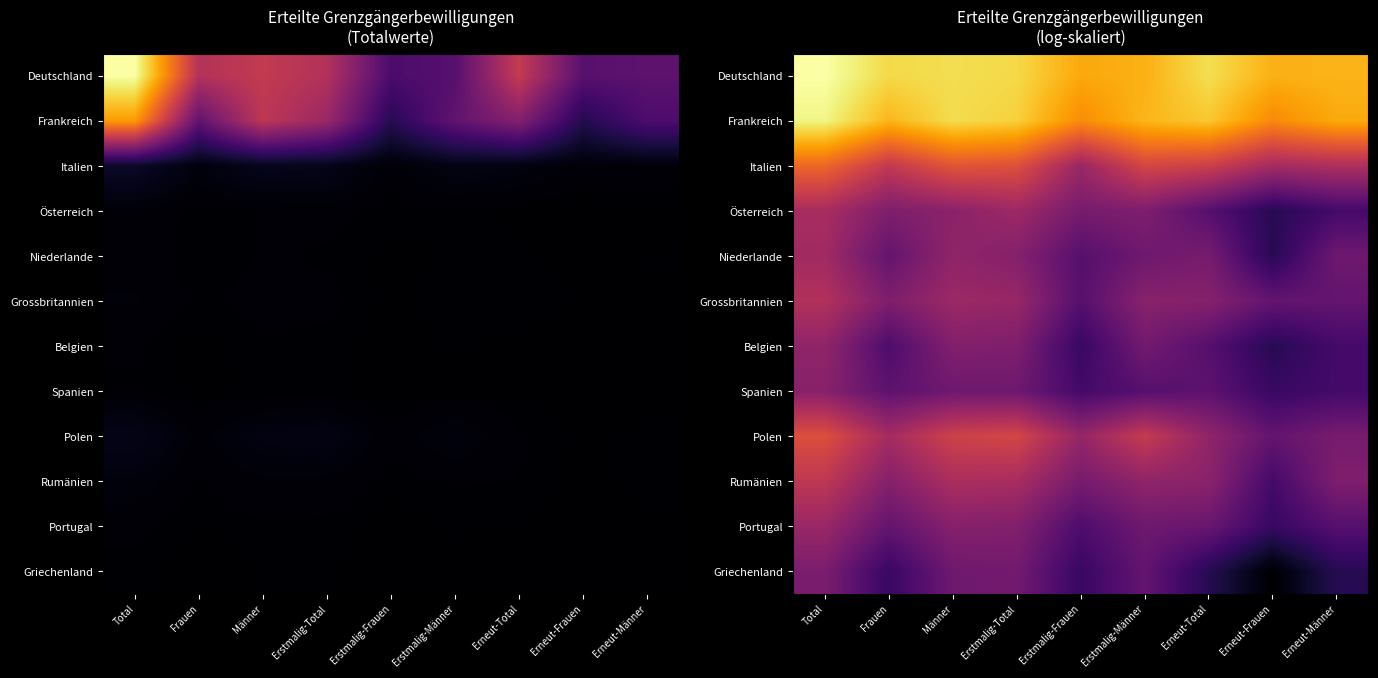

Rank the series at Erstmalig-Männer from lowest to highest value.

Spanien, Griechenland, Niederlande, Portugal, Belgien, Österreich, Grossbritannien, Rumänien, Polen, Italien, Deutschland, Frankreich